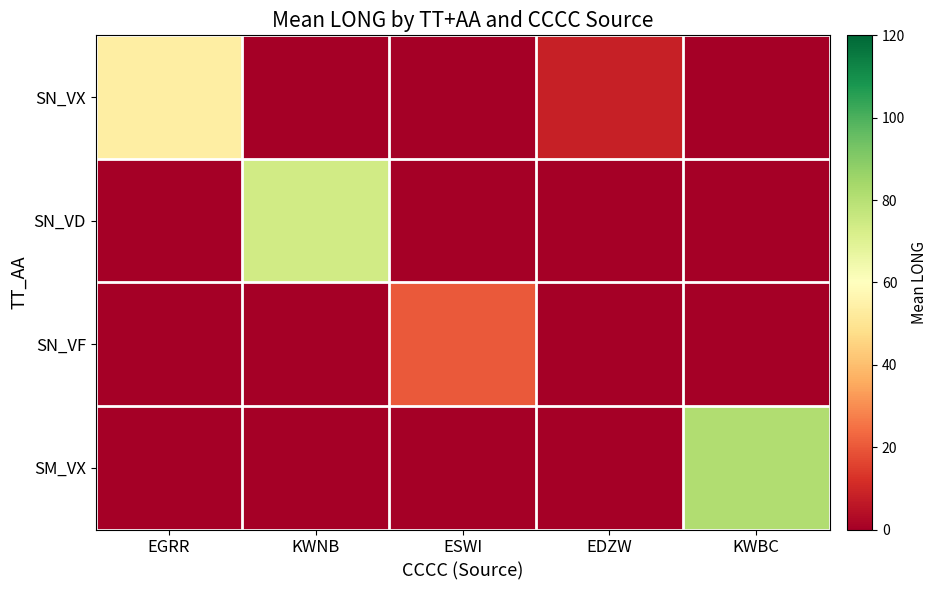

At KWNB, list the series in order from largest to smallest.

SN_VD, SN_VX, SN_VF, SM_VX